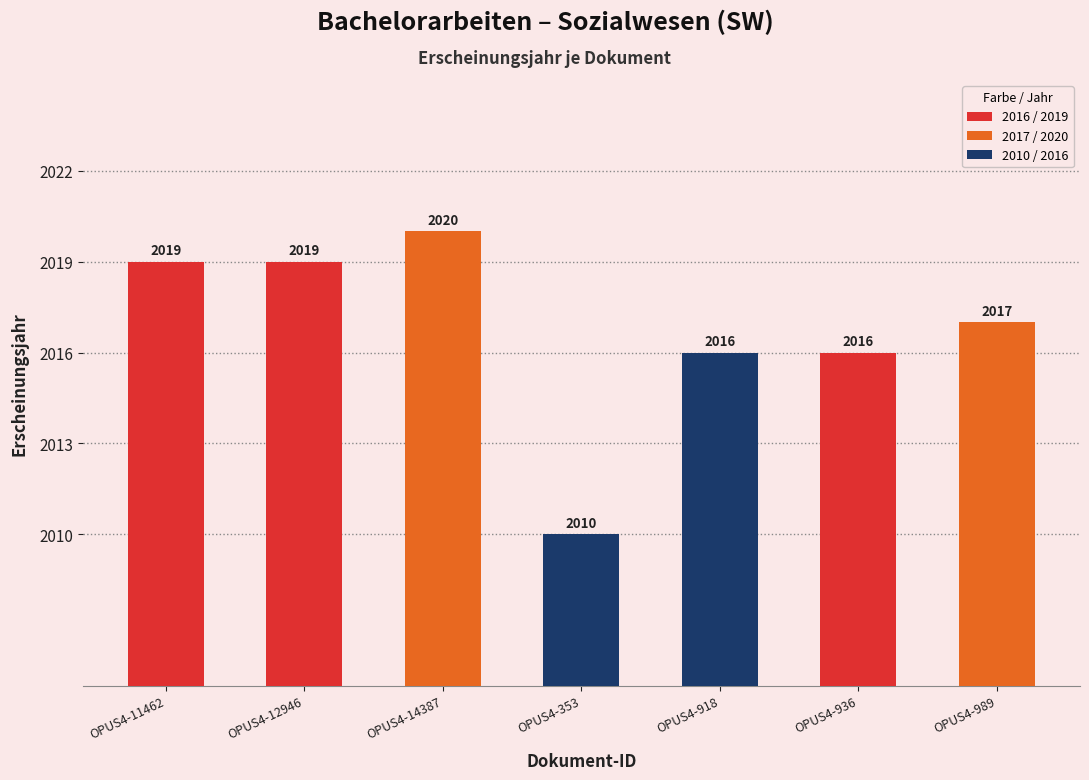

True or false: the data shows 2020 at OPUS4-14387.

True